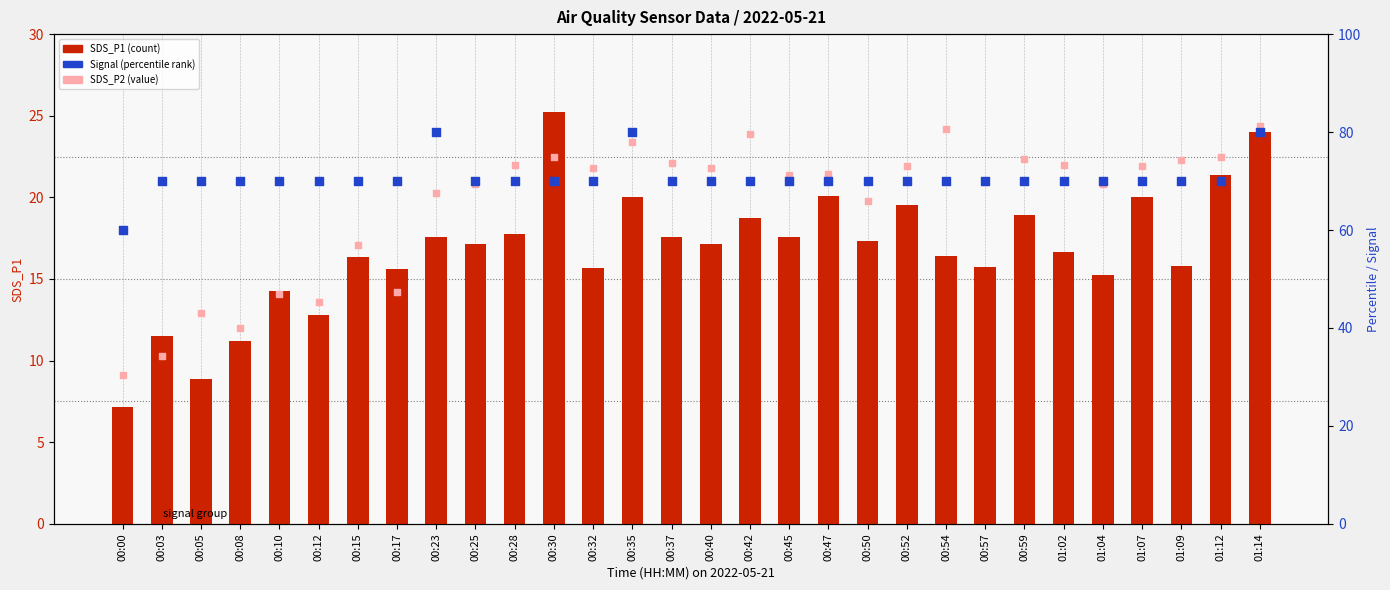

Is the value of SDS_P2 (value) at 00:37 greater than the value of SDS_P1 (count) at 00:25?

Yes